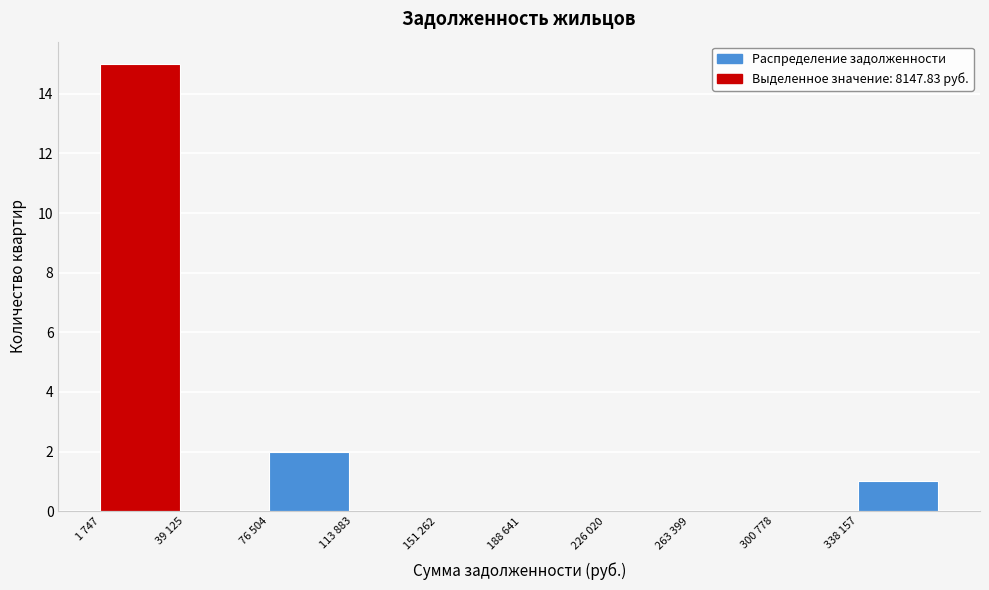

Reading left to right, transcribe all the data shown in this chart.

1 747=15	39 125=0	76 504=2	113 883=0	151 262=0	188 641=0	226 020=0	263 399=0	300 778=0	338 157=1